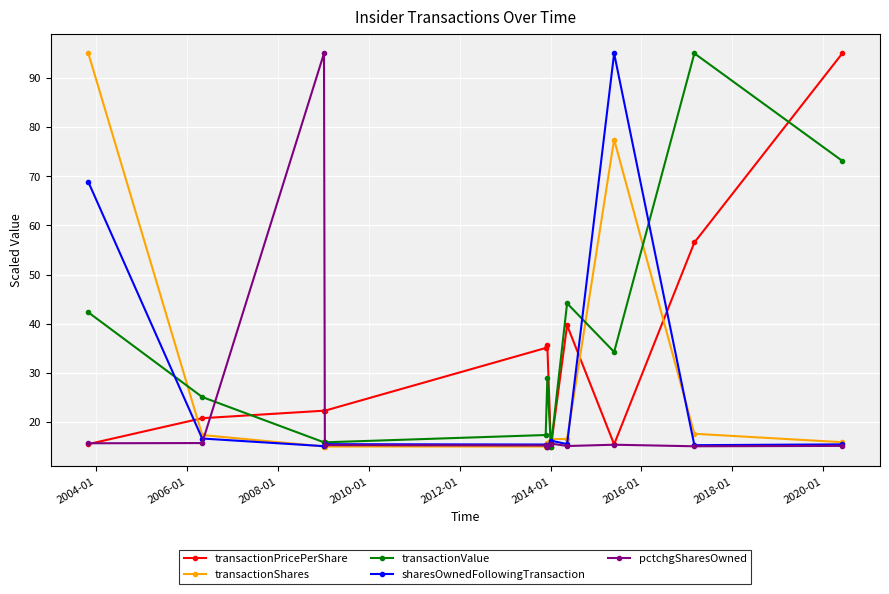

What is the minimum value shown in the chart?

15.0